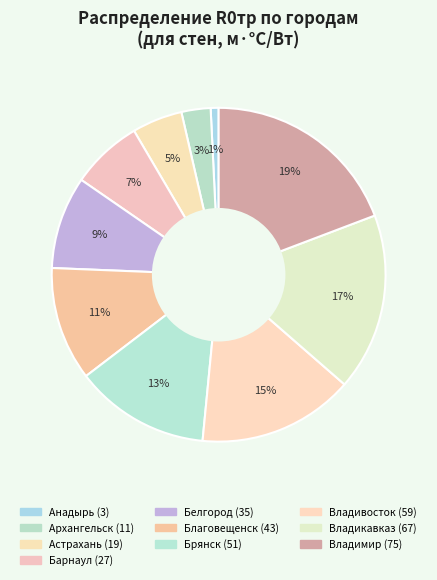

How many slices are in this pie chart?

10